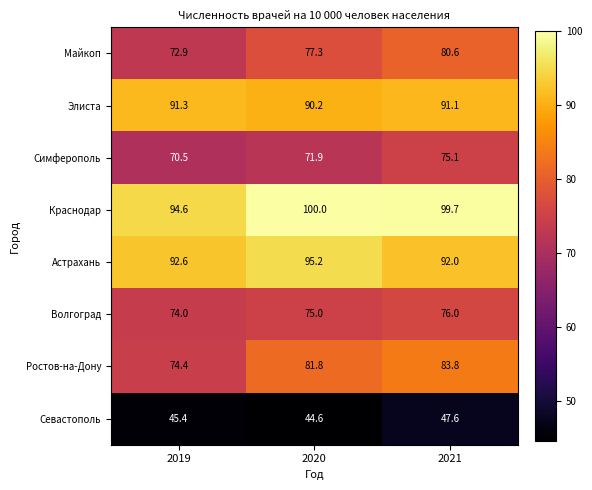

What is the maximum value shown in the chart?

100.0